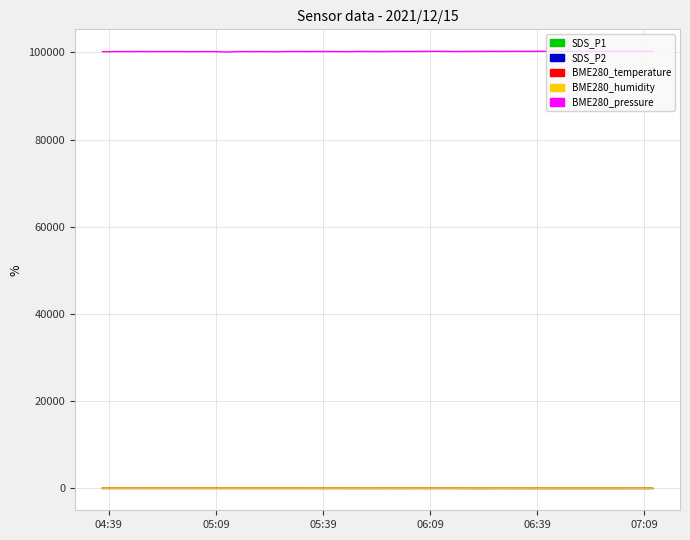

In BME280_pressure, how many points are lower than both neighbors (excluding endpoints)?

14